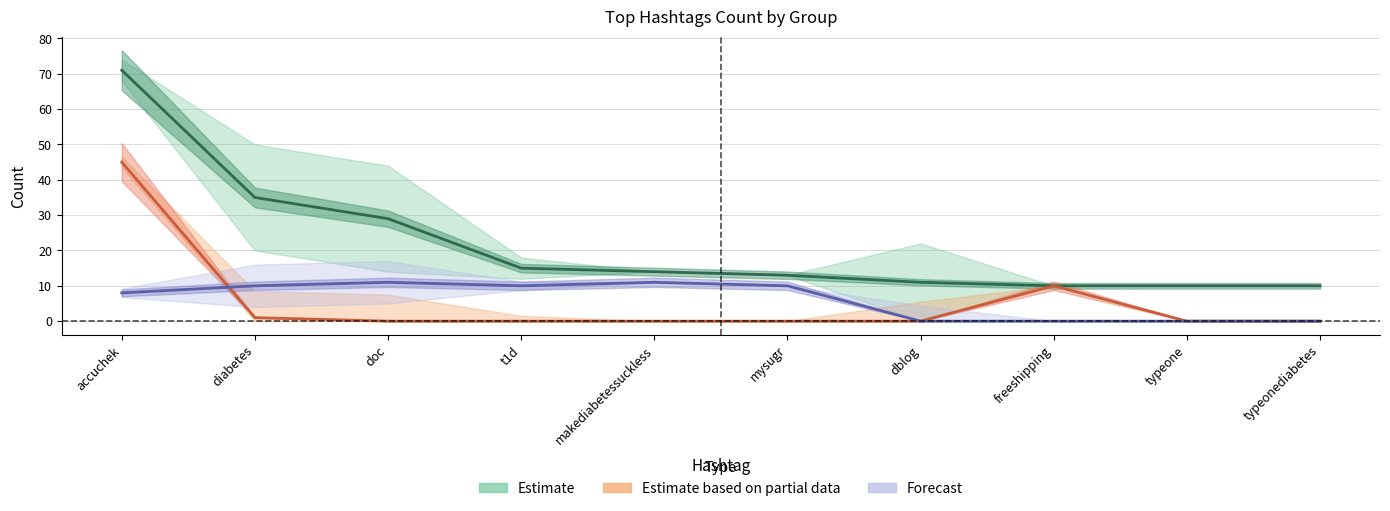

How many data points in Forecast are above 10?

2